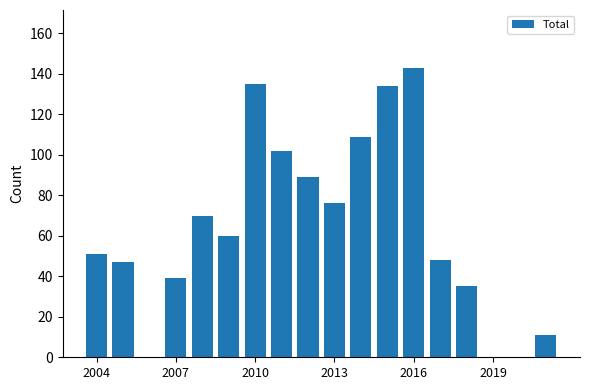

Reading left to right, what are all the values shown in this chart?

51	47	0	39	70	60	135	102	89	76	109	134	143	48	35	0	0	11